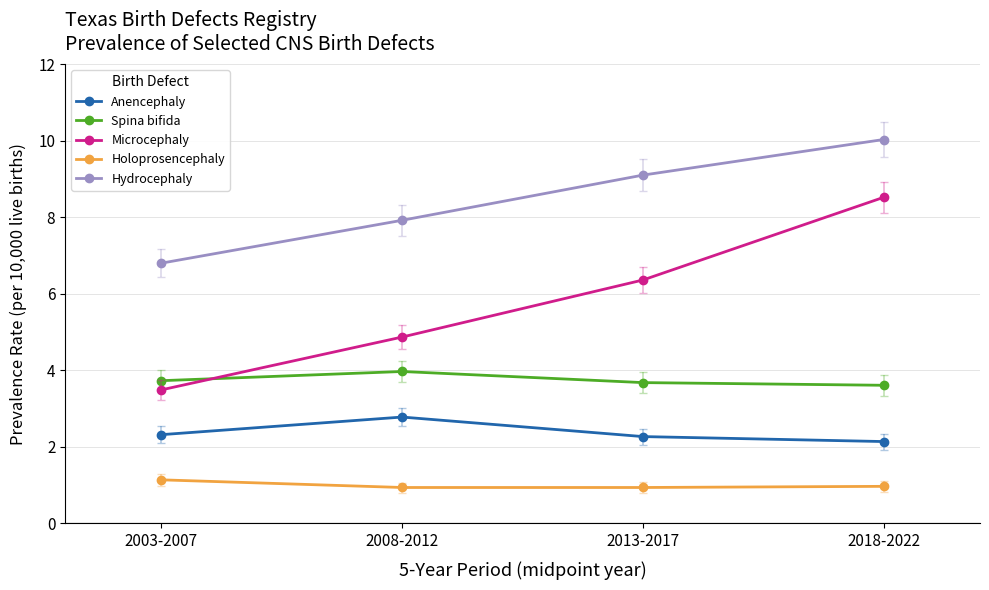

True or false: Holoprosencephaly has more than 2 points higher than both neighbors.

False